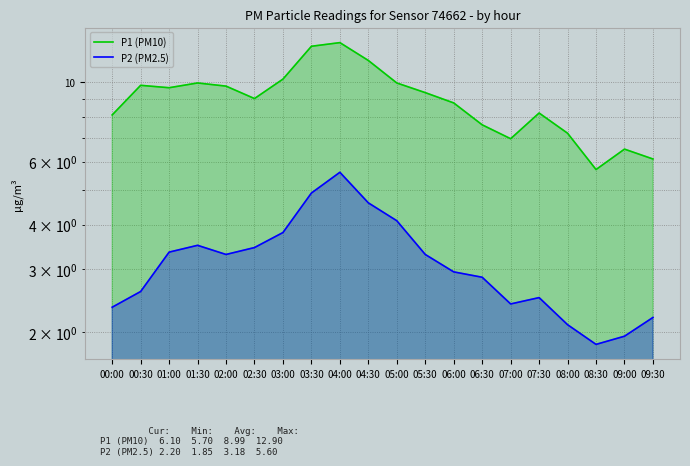

At how many categories does at least one series exceed 3?

20